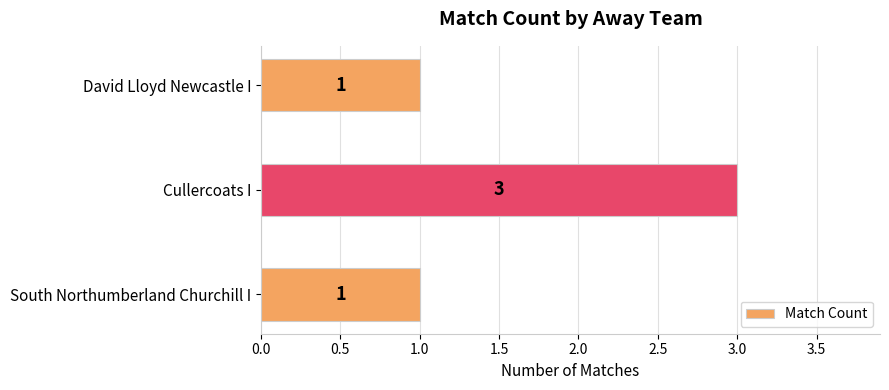

Count the values in the range 1 to 3.

3